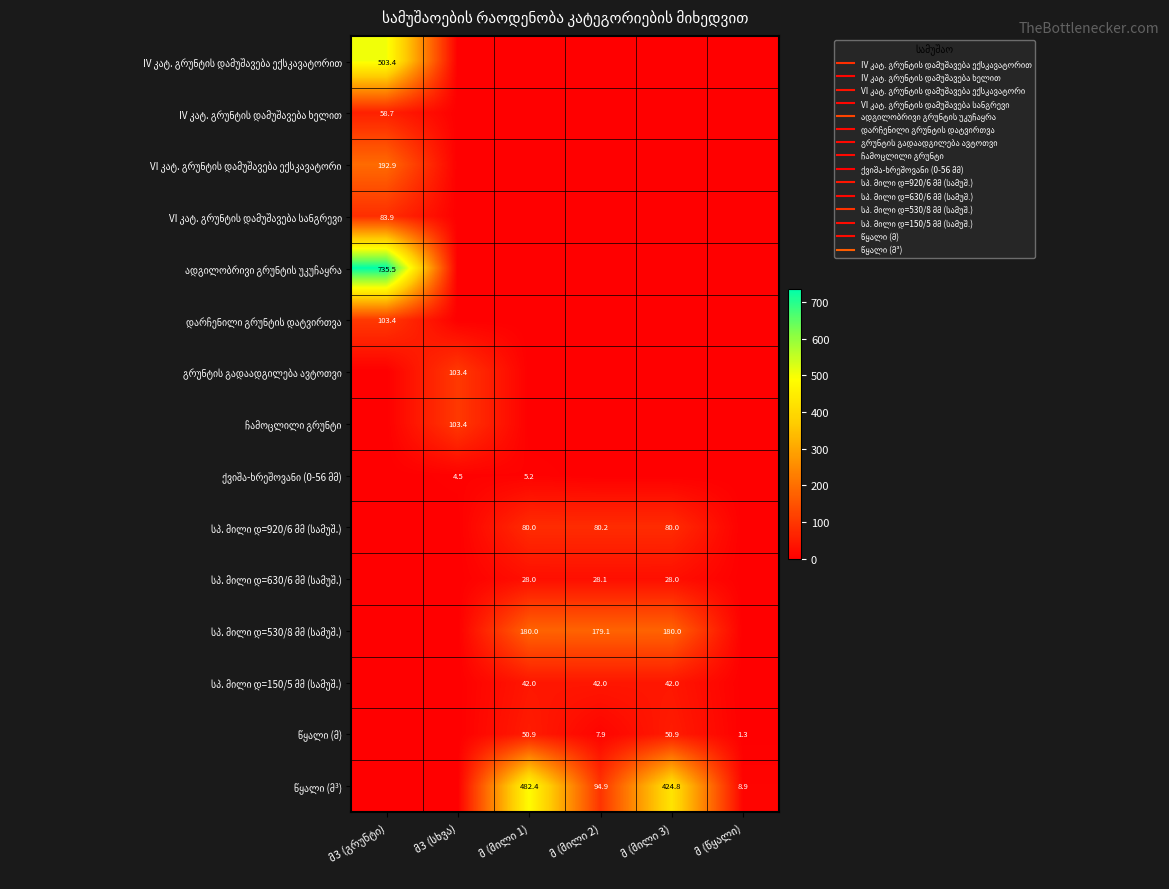

List the series in order of their peak value, lowest first.

ქვიშა-ხრეშოვანი (0-56 მმ), სპ. მილი დ=630/6 მმ (სამუშ.), სპ. მილი დ=150/5 მმ (სამუშ.), წყალი (მ), IV კატ. გრუნტის დამუშავება ხელით, სპ. მილი დ=920/6 მმ (სამუშ.), VI კატ. გრუნტის დამუშავება სანგრევი, დარჩენილი გრუნტის დატვირთვა, გრუნტის გადაადგილება ავტოთვი, ჩამოცლილი გრუნტი, სპ. მილი დ=530/8 მმ (სამუშ.), VI კატ. გრუნტის დამუშავება ექსკავატორი, წყალი (მ³), IV კატ. გრუნტის დამუშავება ექსკავატორით, ადგილობრივი გრუნტის უკუჩაყრა